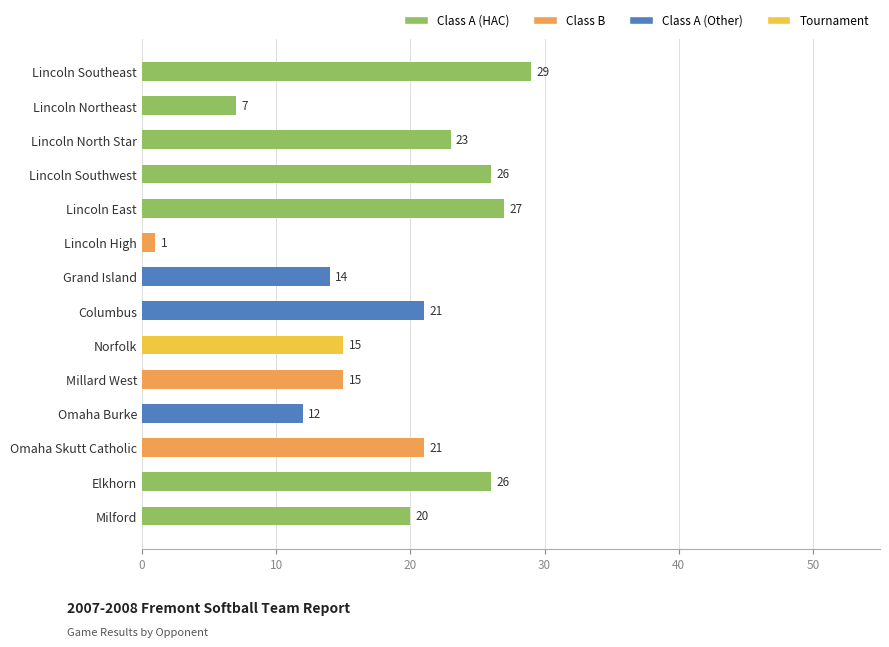

What is the difference between the maximum and second lowest values?

22